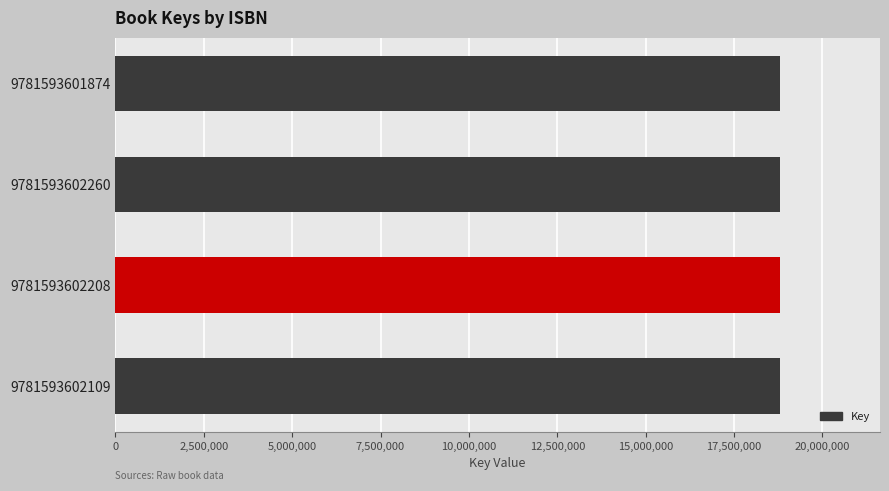

Is it true that the value at 9781593602109 is 18806931?

True